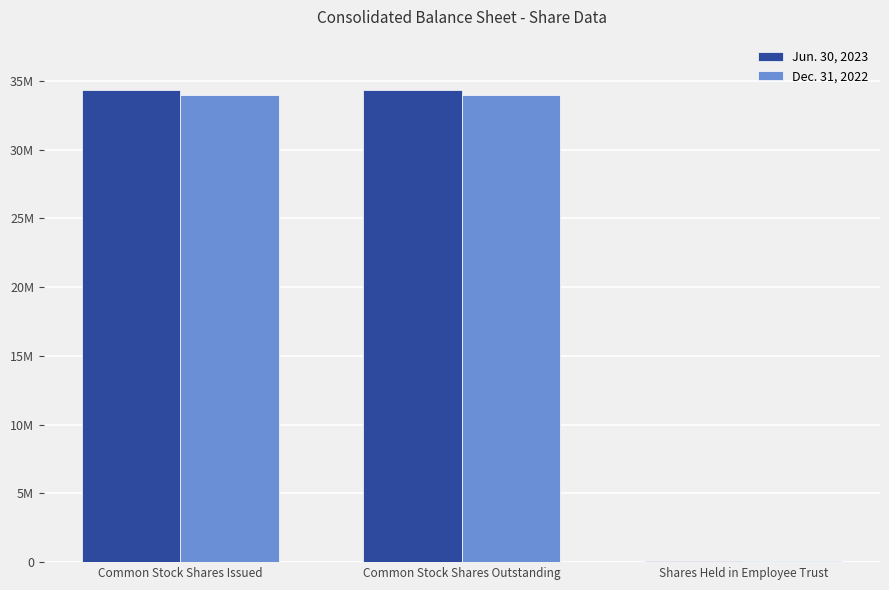

Reading left to right, what are all the values shown in this chart?

Jun. 30, 2023: Common Stock Shares Issued=34363845	Common Stock Shares Outstanding=34363845	Shares Held in Employee Trust=116336
Dec. 31, 2022: Common Stock Shares Issued=34000642	Common Stock Shares Outstanding=34000642	Shares Held in Employee Trust=113316